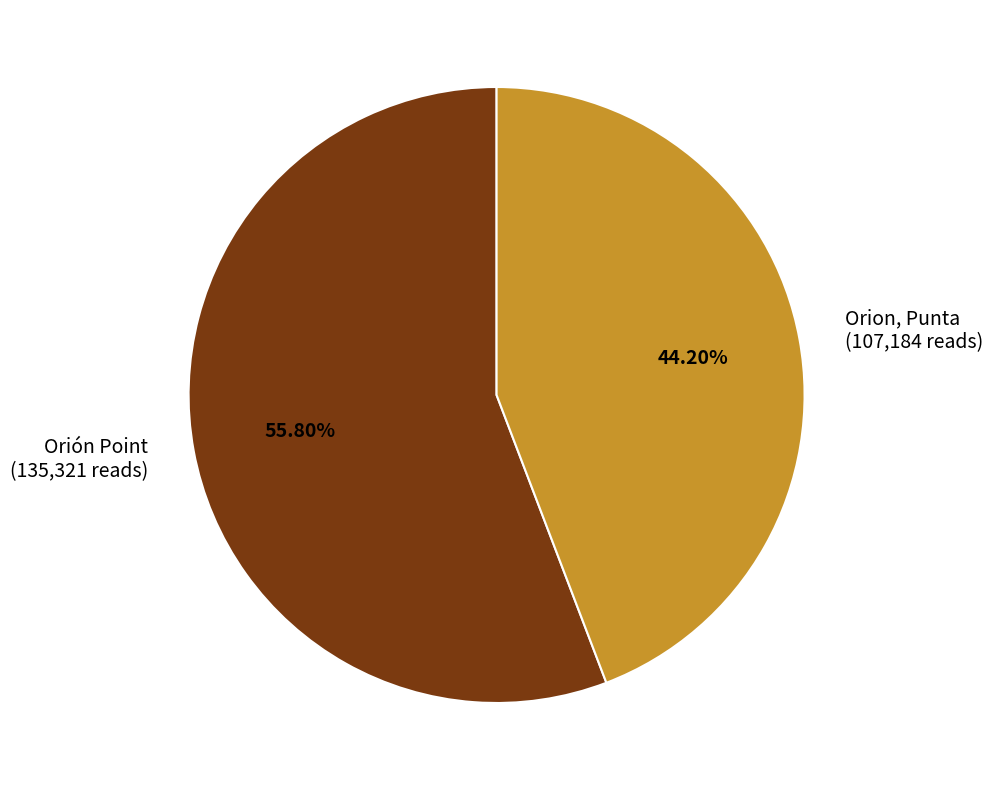

To the nearest percent, what portion does Orión Point represent?

56%